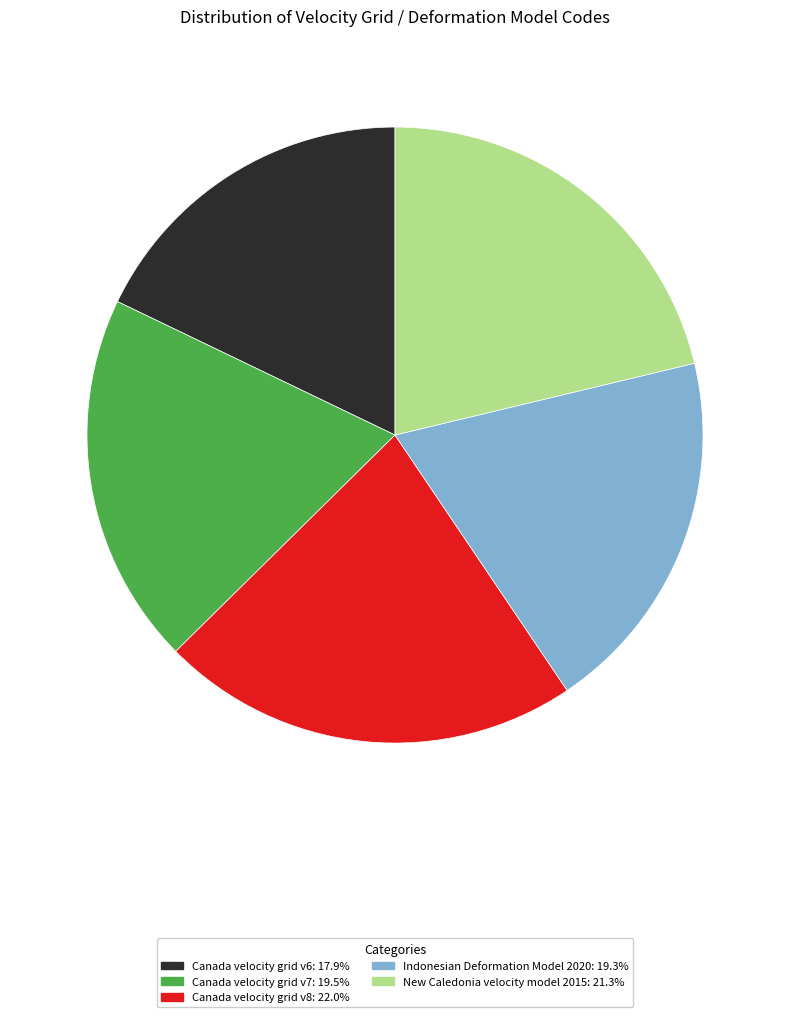

What is the ratio of the value at Canada velocity grid v7: 19.5% to the value at Canada velocity grid v6: 17.9%?

1.1